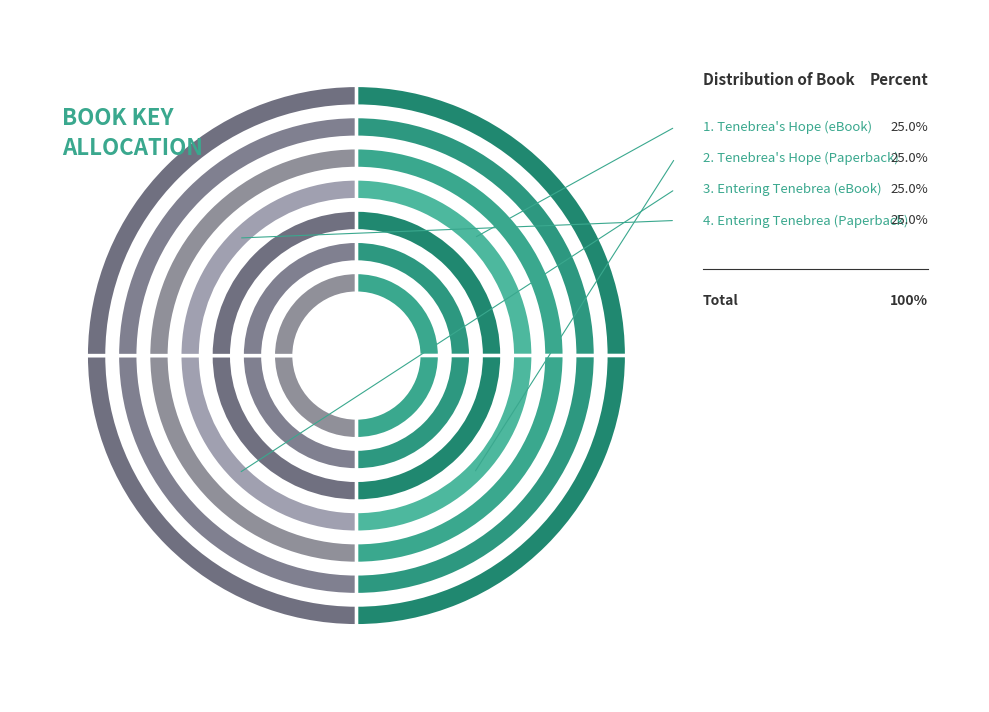

Which category has the biggest portion of the pie?

Tenebrea's Hope (eBook)